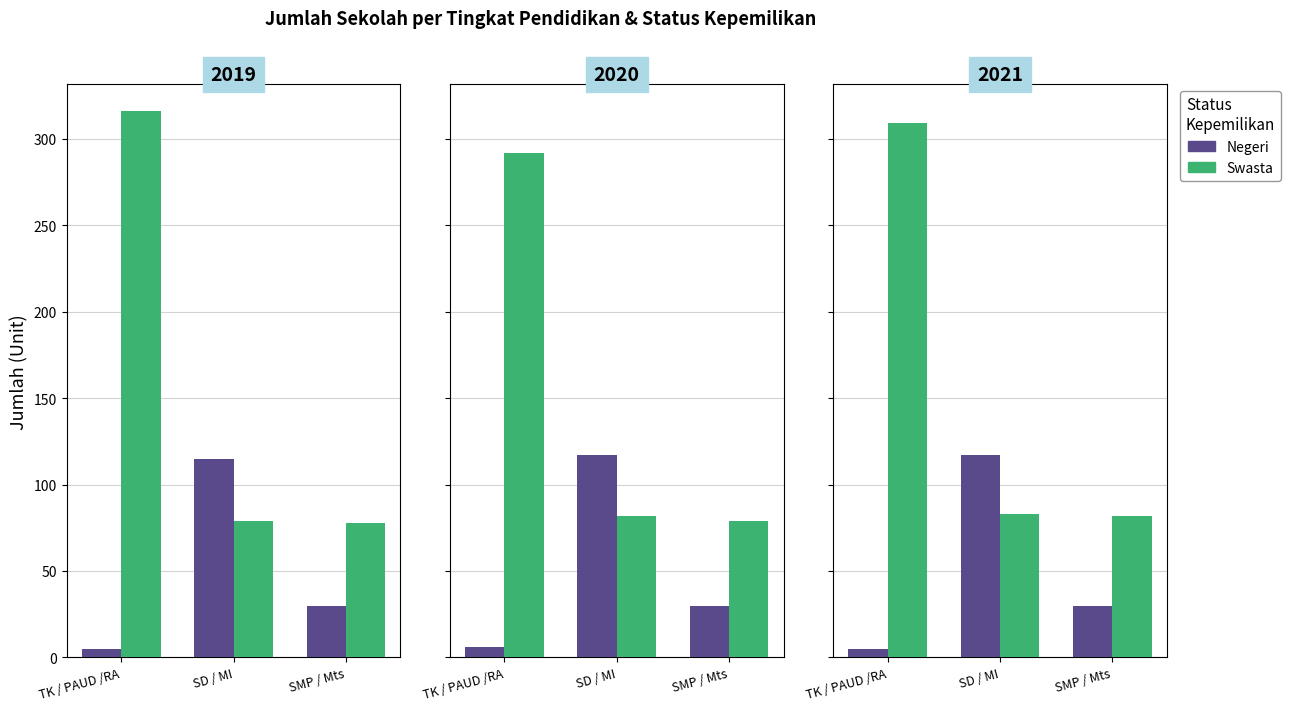

List the series in order of their peak value, lowest first.

Negeri, Swasta